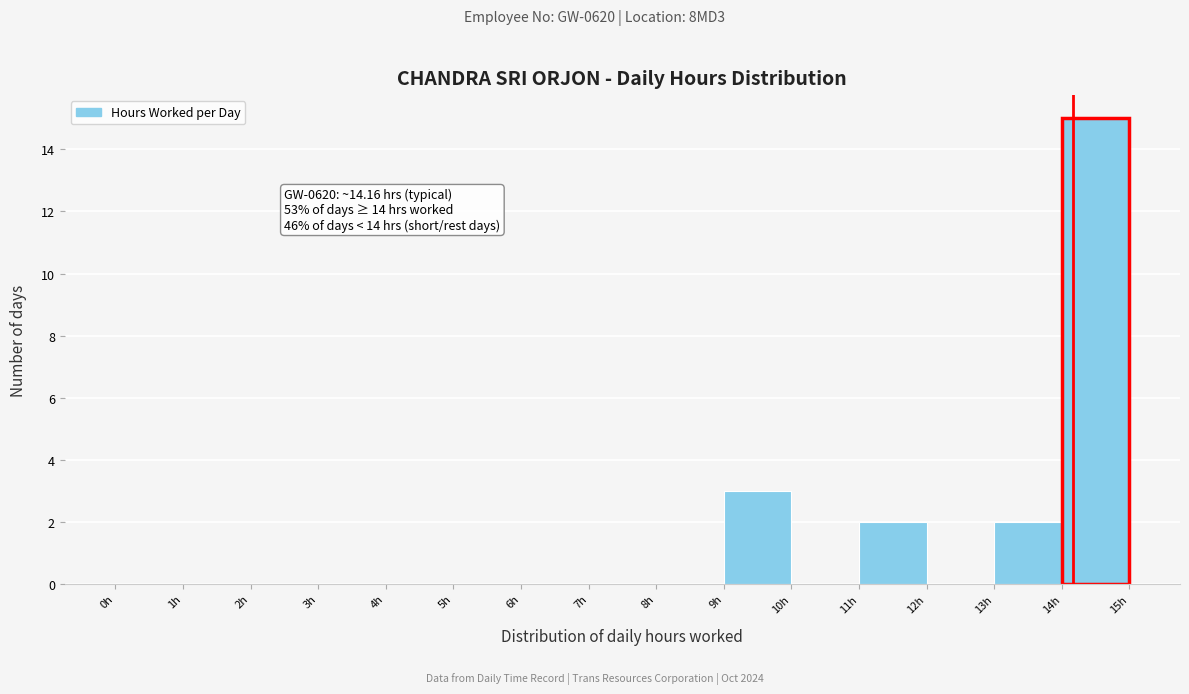

Over which range of the x-axis is the bar tallest?

14 to 15